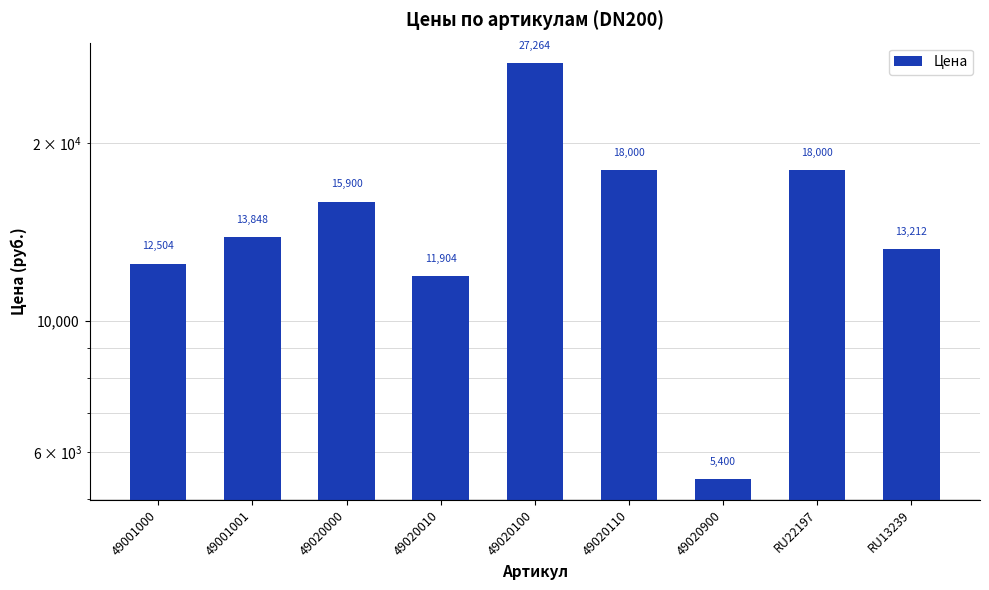

True or false: the data shows 5342 at 49020000.

False